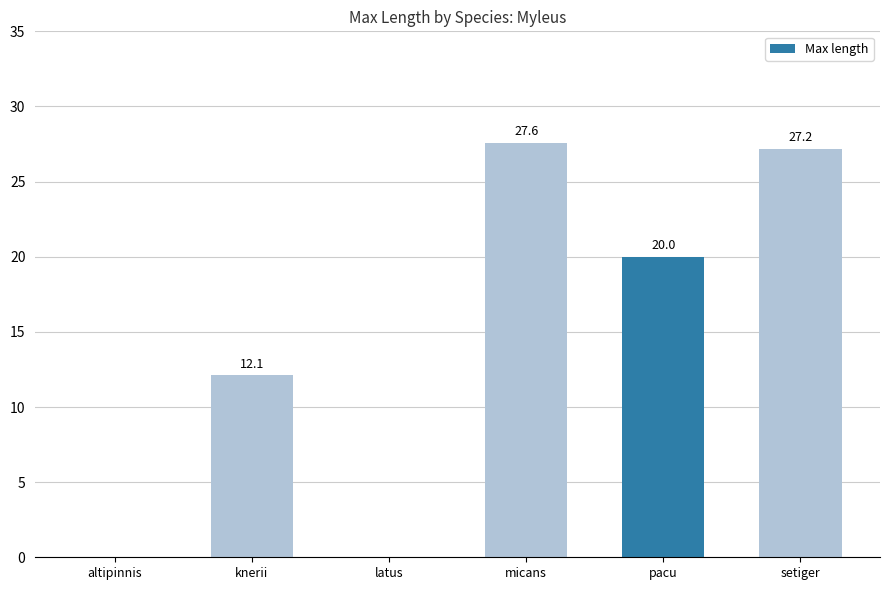

Where is the data nearest to the value 13?

knerii